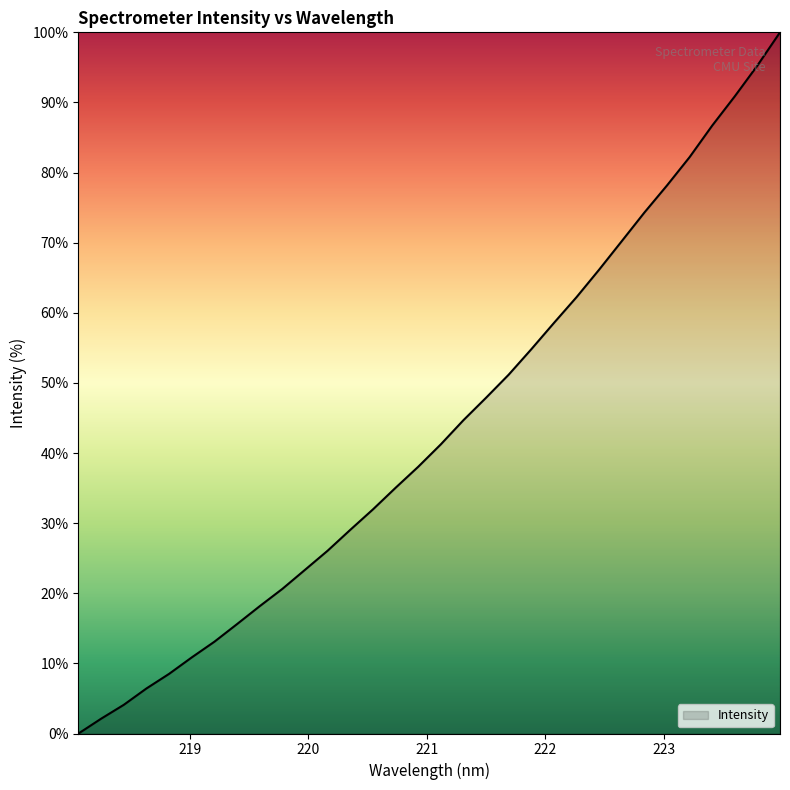

What is the difference between the maximum and minimum values?

100.0